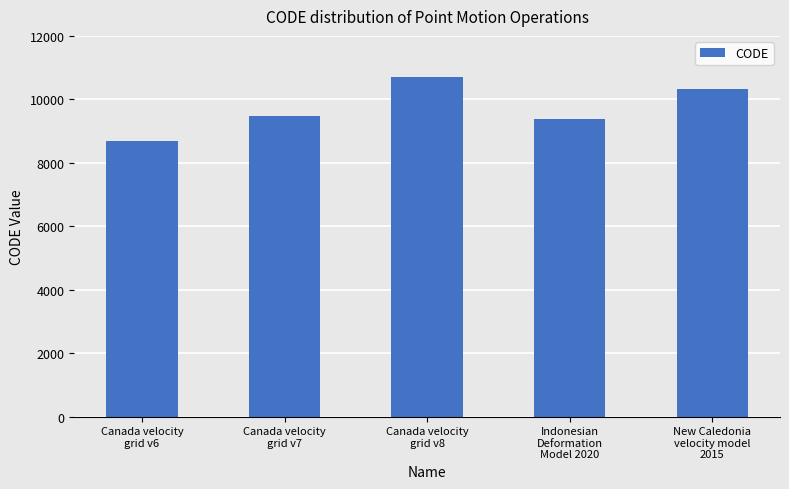

What is the difference between the values at Canada velocity
grid v6 and Canada velocity
grid v8?

2031